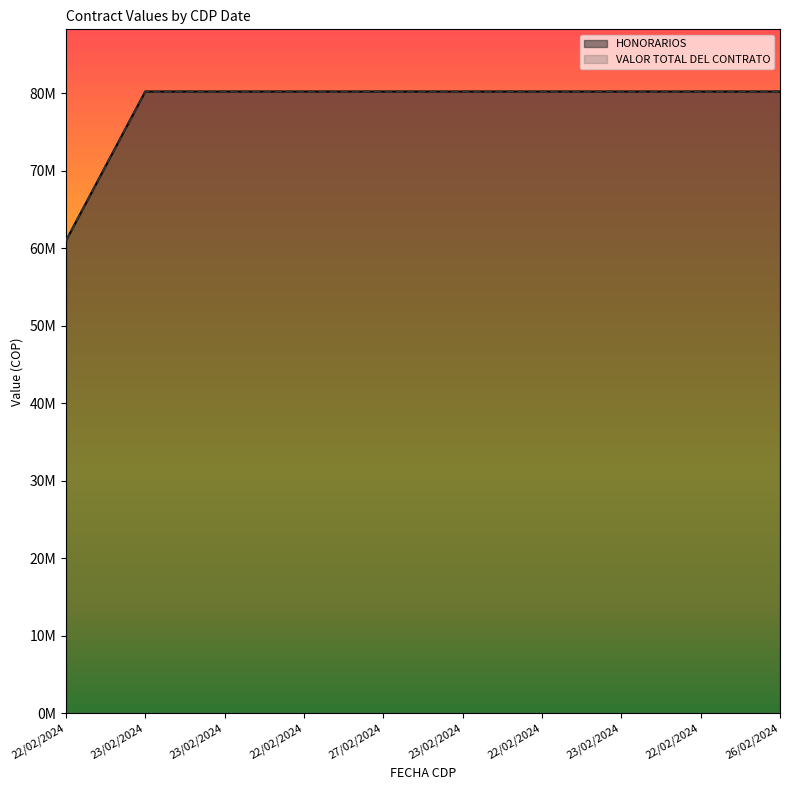

Rank the series by their maximum value, from highest to lowest.

HONORARIOS, VALOR TOTAL DEL CONTRATO